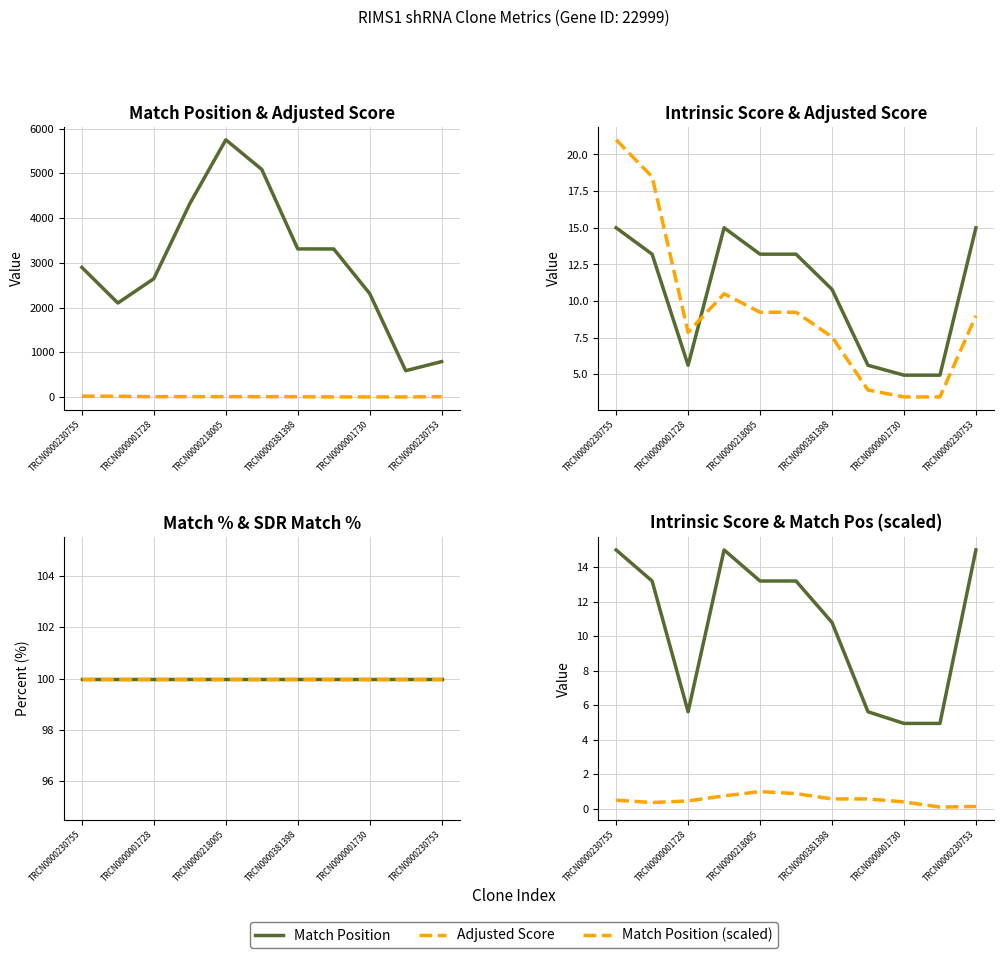

True or false: Match Position (scaled) and Match Position intersect in this chart.

False